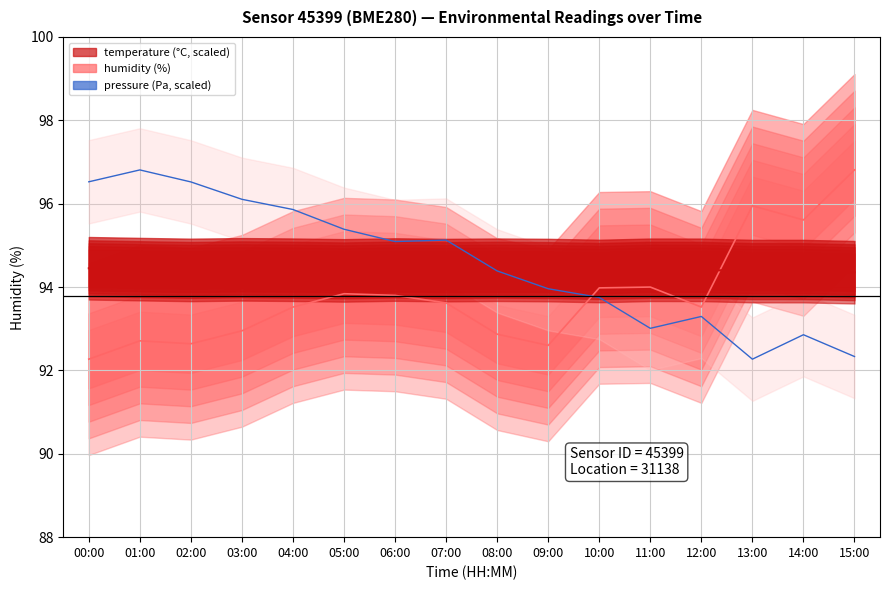

True or false: humidity has a value of 92.7 at 01:00.

True